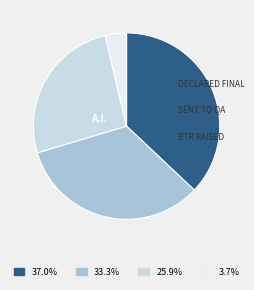

Which category has the smallest portion of the pie?

BTR Raised